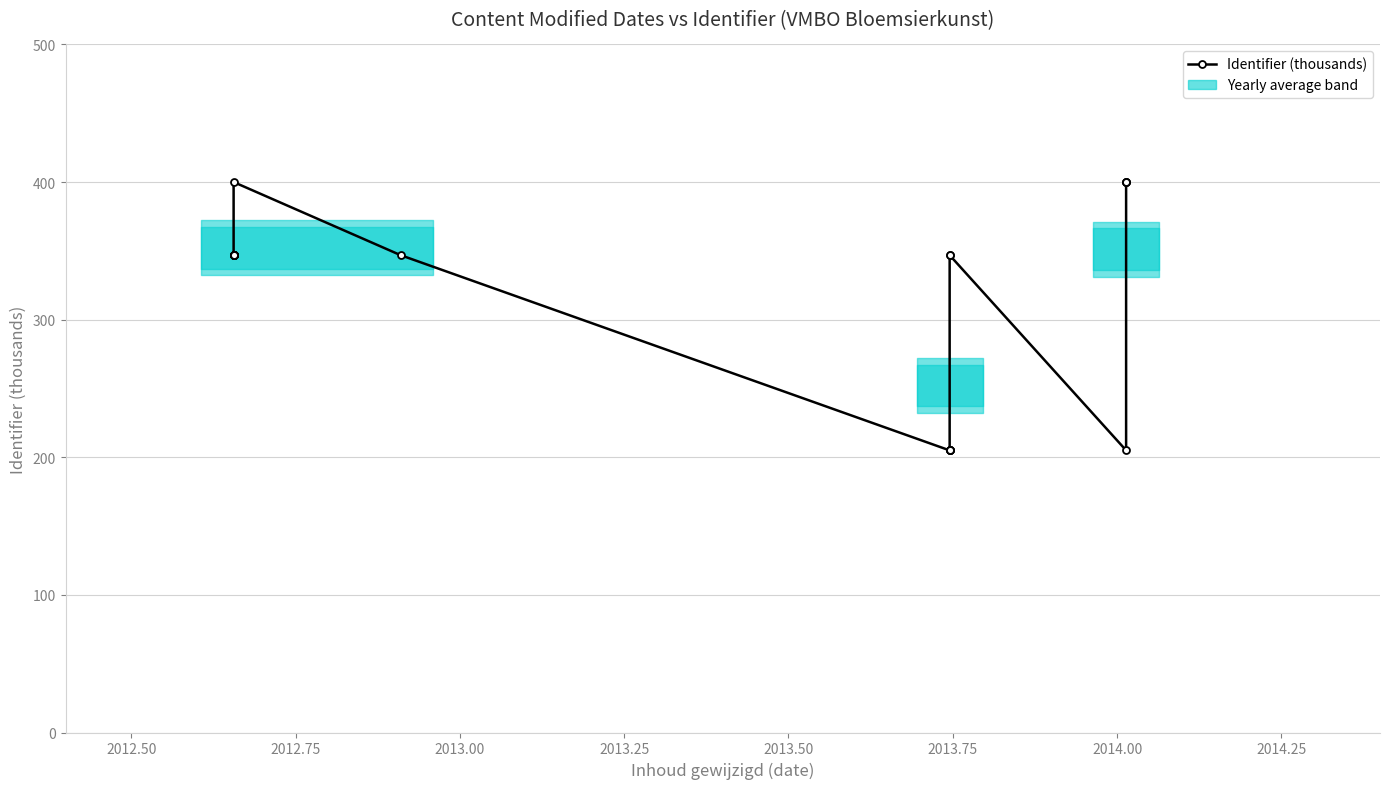

True or false: there are more than 0 points higher than both neighbors.

True